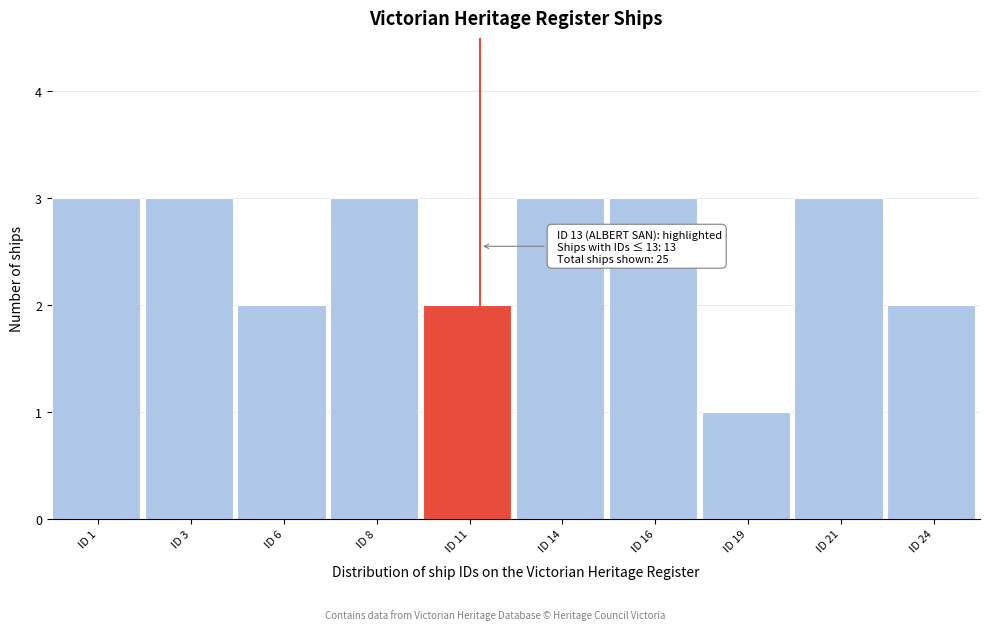

Reading left to right, transcribe all the data shown in this chart.

ID 1=3	ID 3=3	ID 6=2	ID 8=3	ID 11=2	ID 14=3	ID 16=3	ID 19=1	ID 21=3	ID 24=2